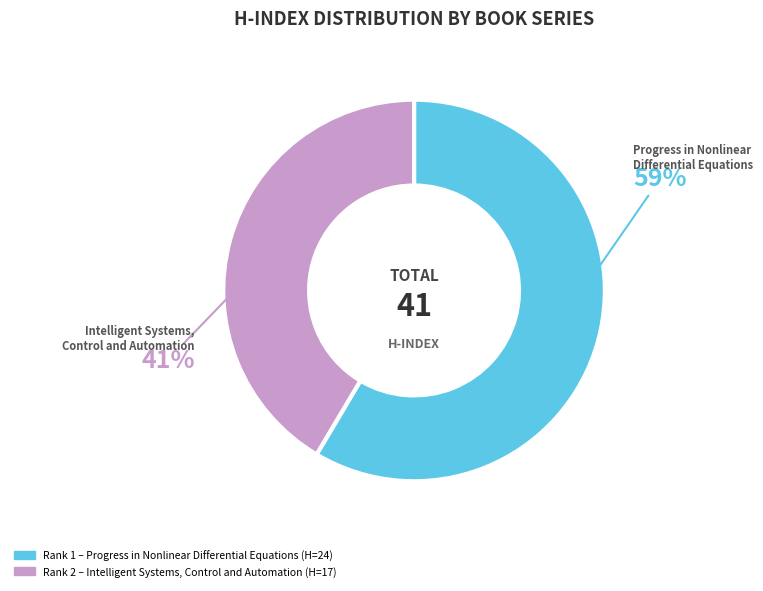

To the nearest percent, what is the average slice percentage?

50%